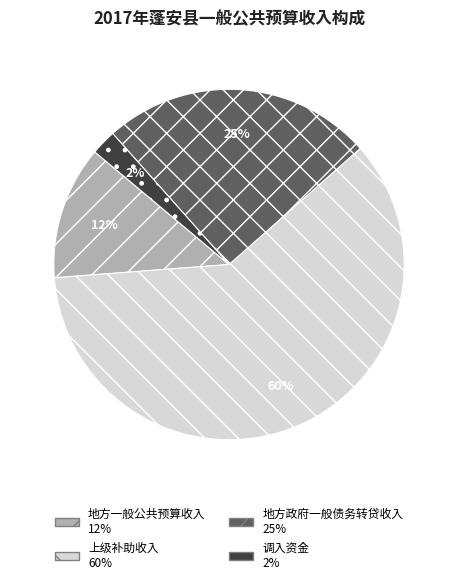

Combined, do 上级补助收入 and 调入资金 account for over 50%?

Yes